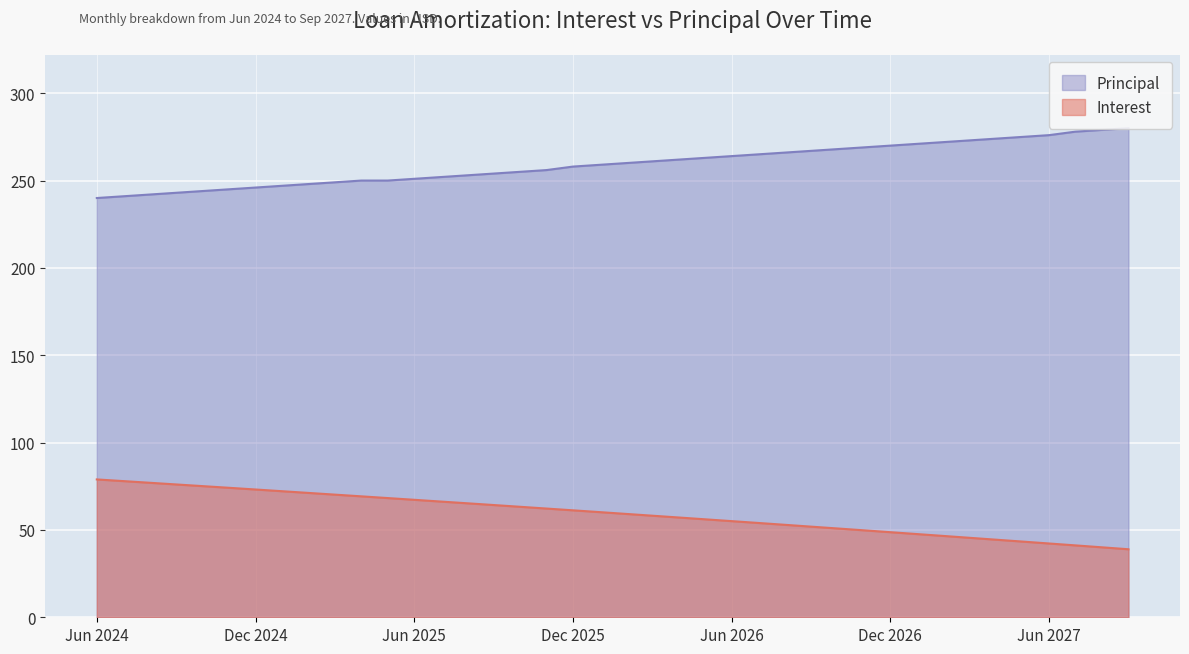

At which label does Interest reach its minimum?

Sep 2027